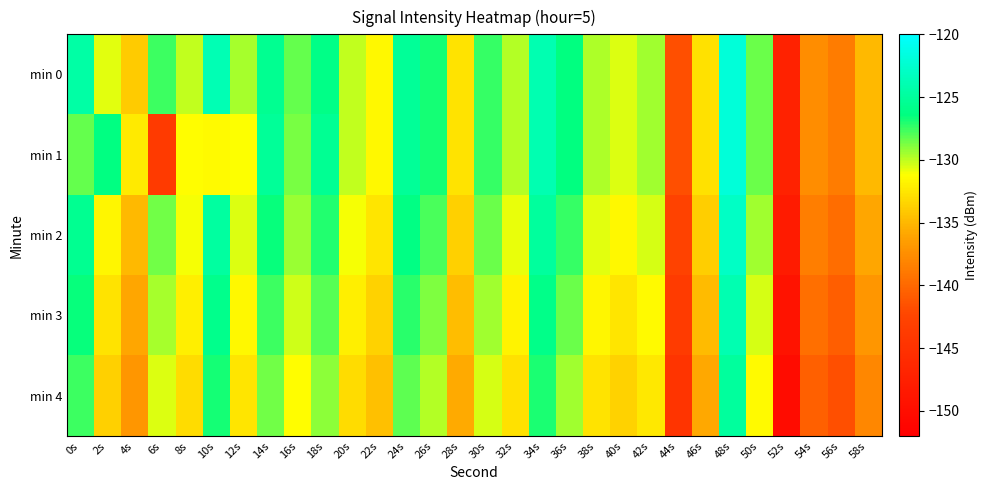

Rank the series at 22s from lowest to highest value.

min 4, min 3, min 2, min 0, min 1